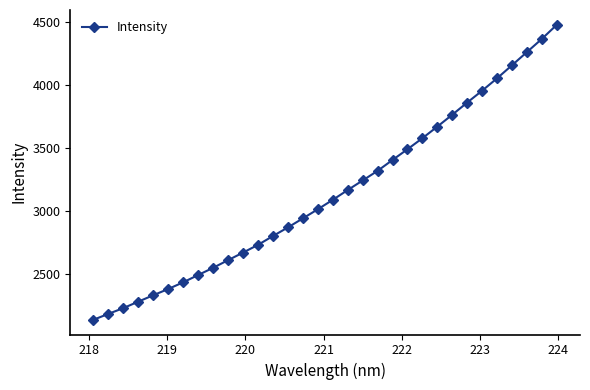

What is the minimum value shown in the chart?

2139.2